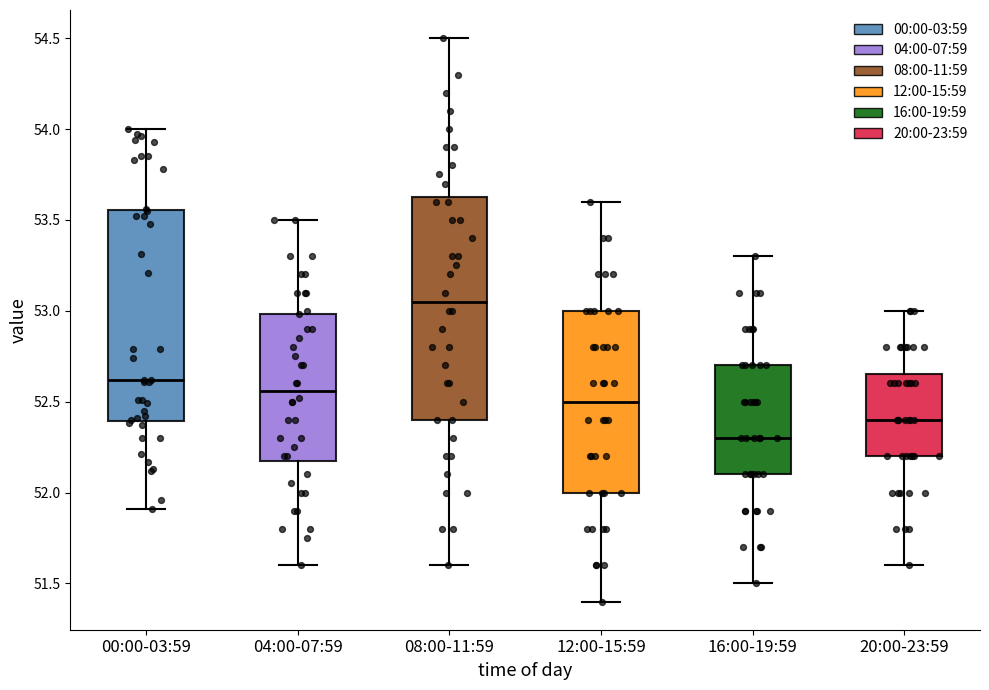

Which box is the tallest, from its lower edge to its upper edge?

08:00-11:59